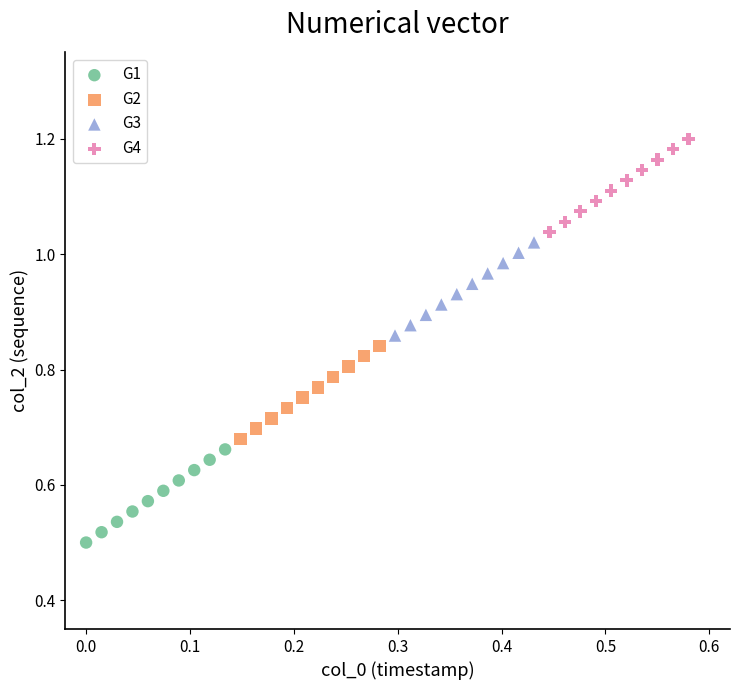

What are all the series names shown in the legend?

G1, G2, G3, G4